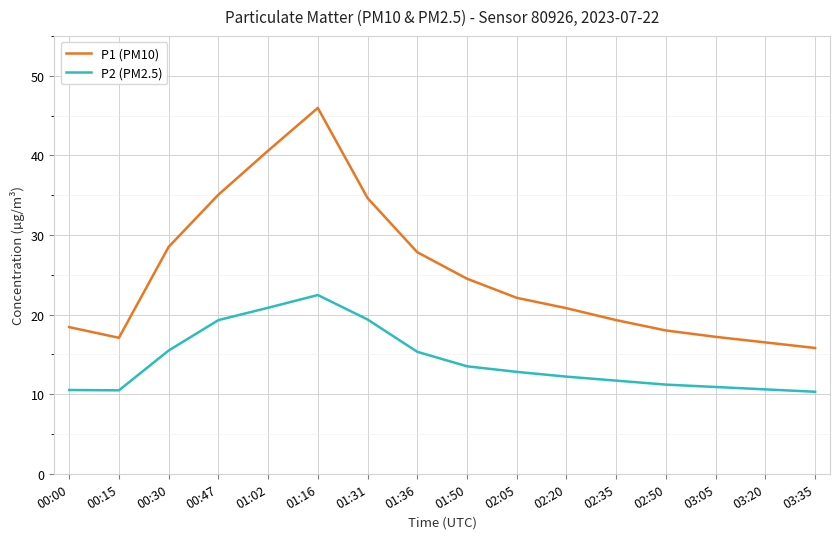

True or false: P1 (PM10) and P2 (PM2.5) intersect in this chart.

False